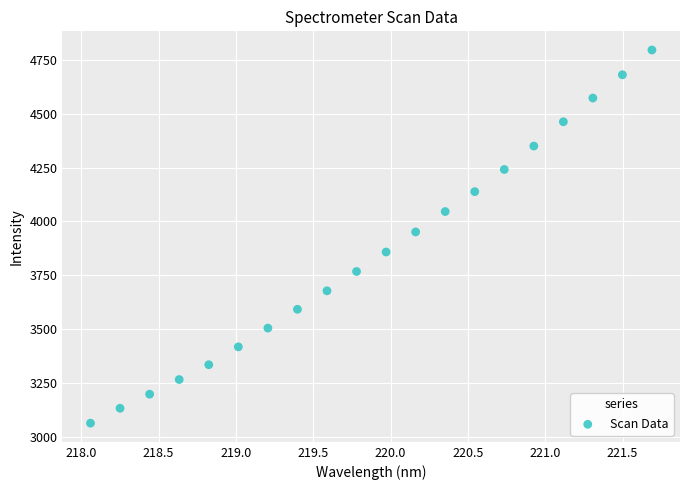

What Y value in the scatter plot is closest to 3929?

3951.4